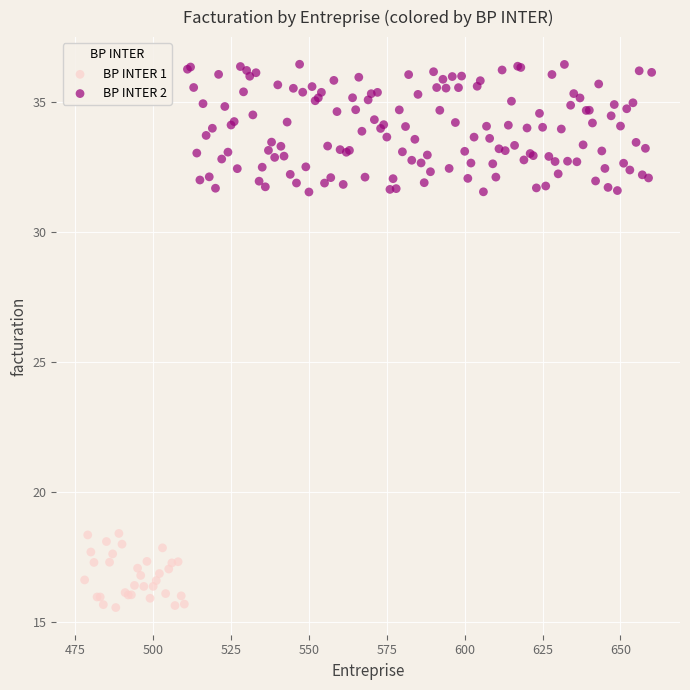

Which series reaches the minimum Y coordinate?

BP INTER 1